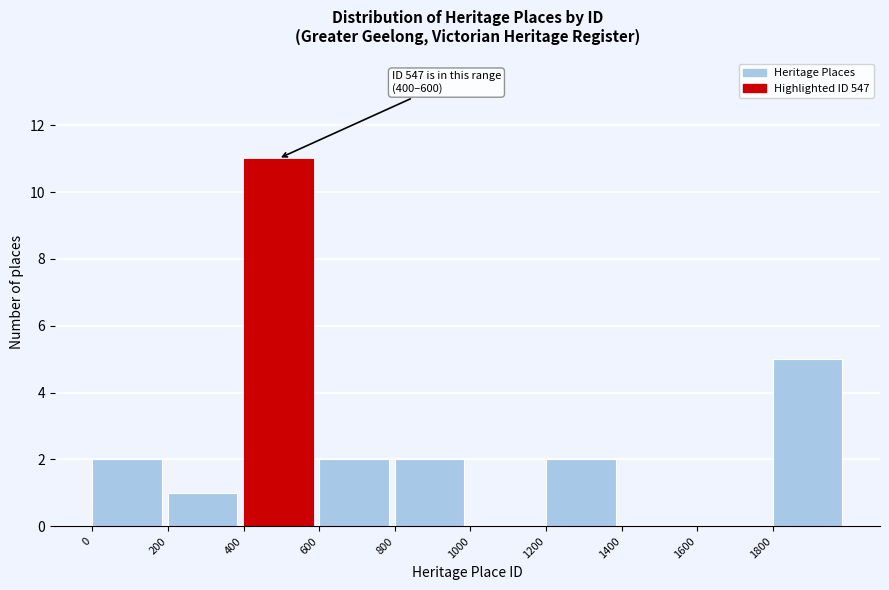

Over which range of the x-axis is the bar tallest?

400 to 600